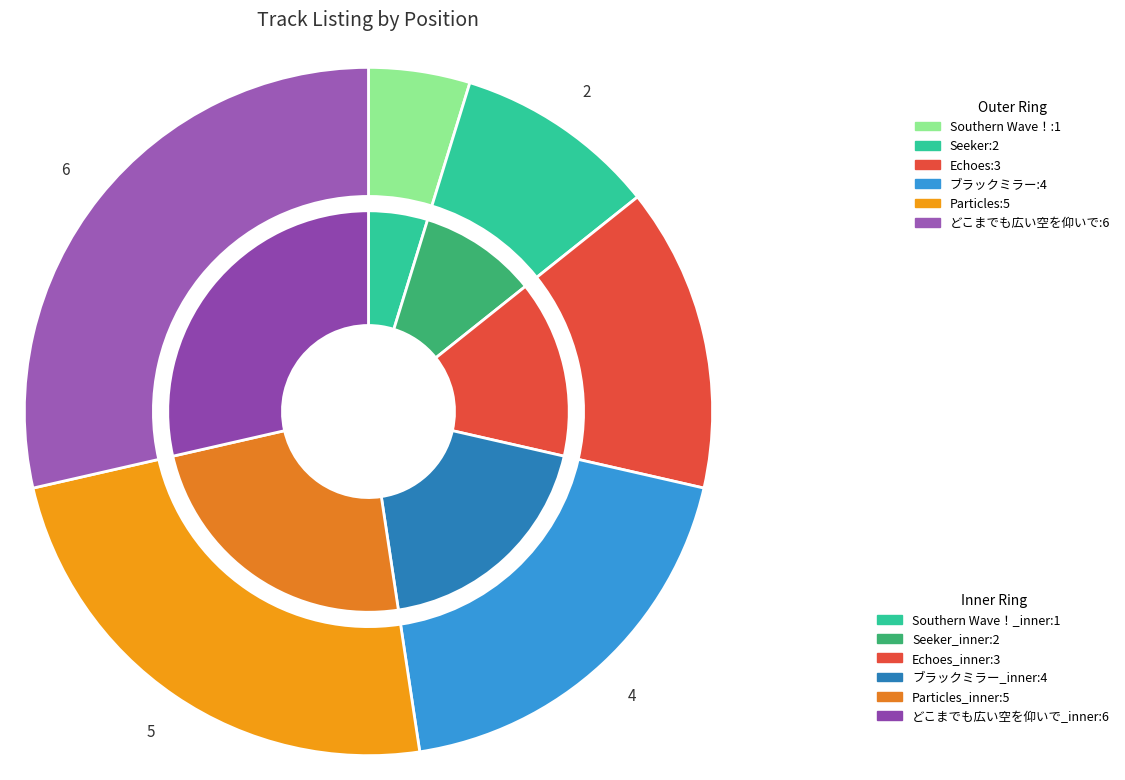

To the nearest percent, what is the combined percentage of Southern Wave！ and ブラックミラー?

24%